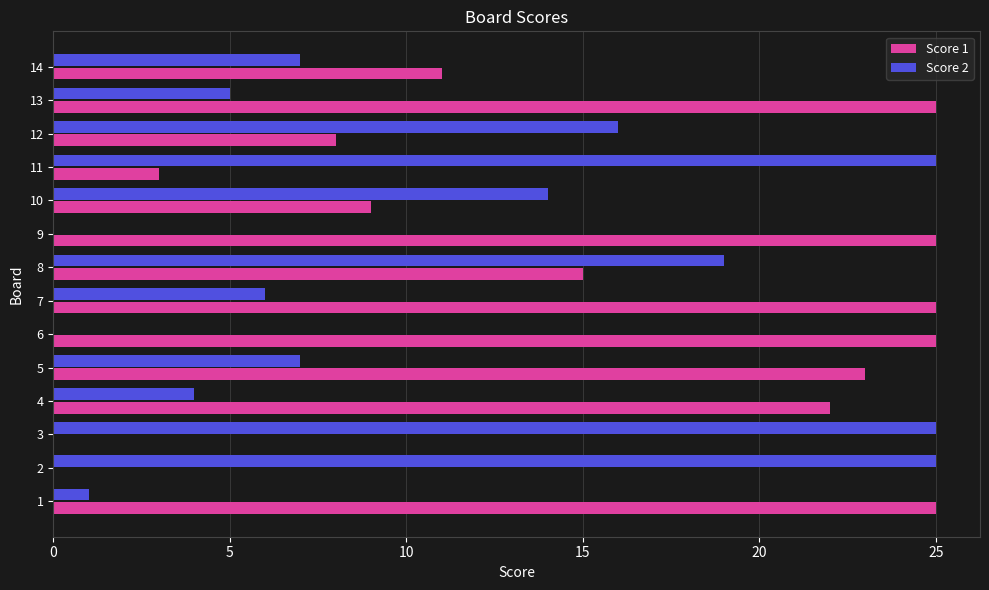

What is the sum of all Score 2 values?

154